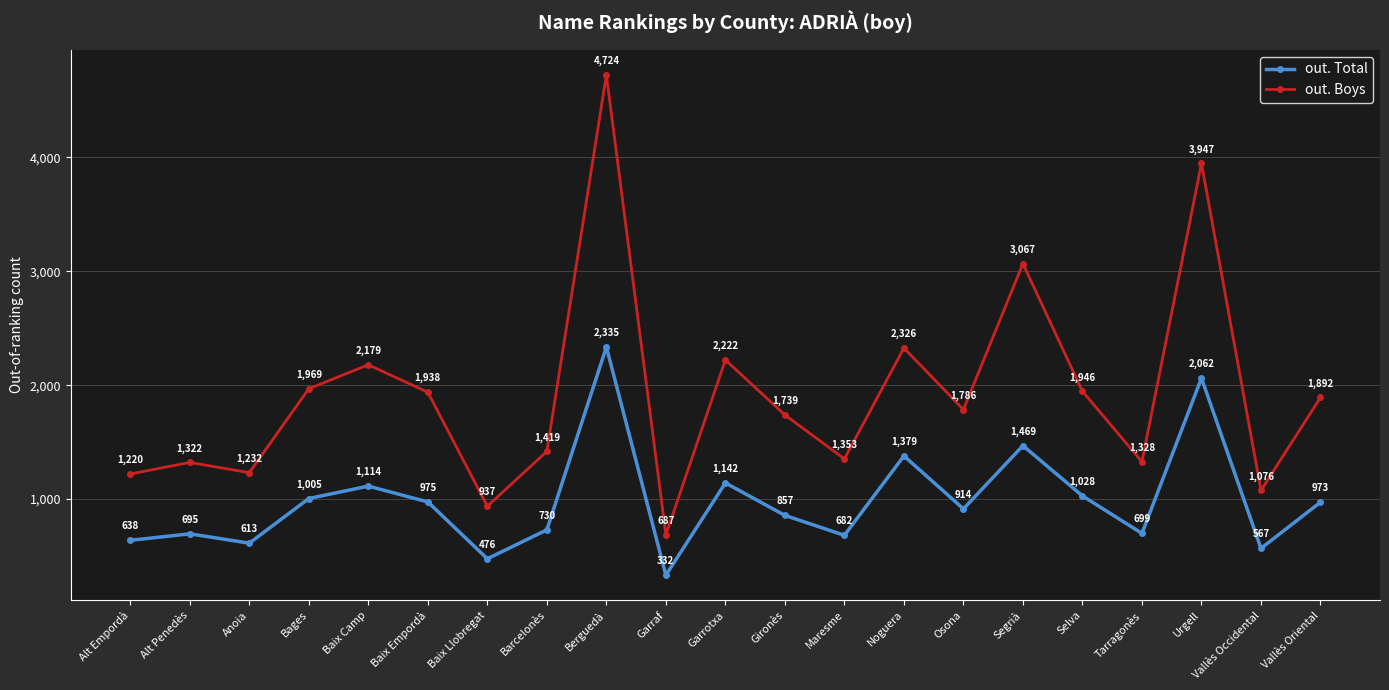

How many data points in out. Boys are less than 1786?

10